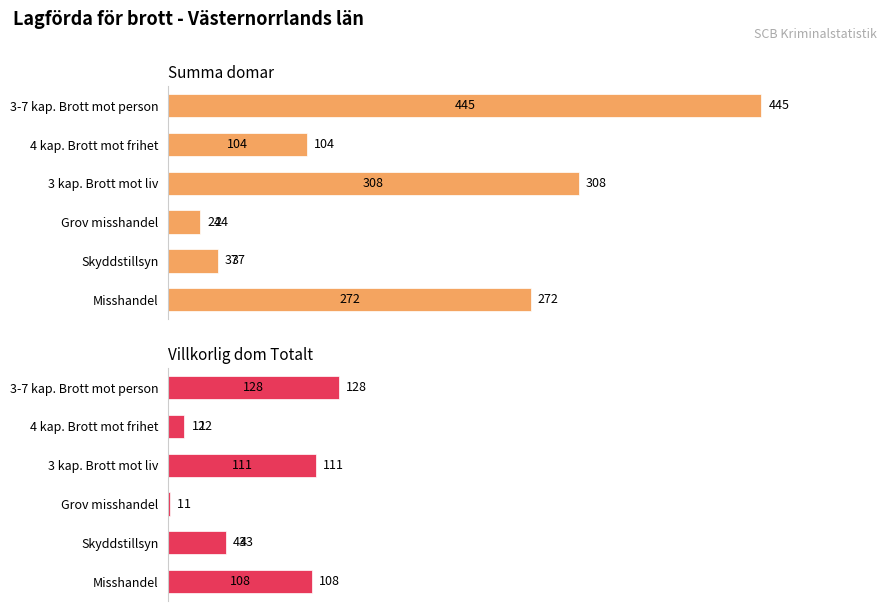

Which series has the largest total across all categories?

Summa domar